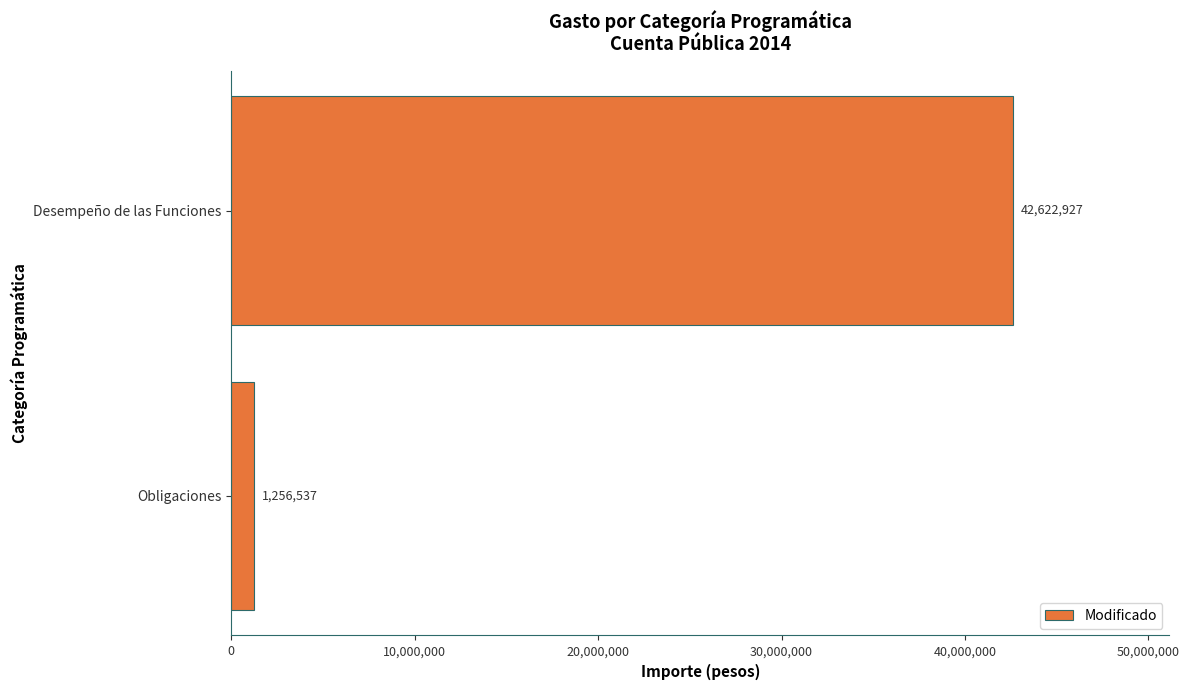

The chart shows a value of 64208513 at Desempeño de las Funciones. True or false?

False